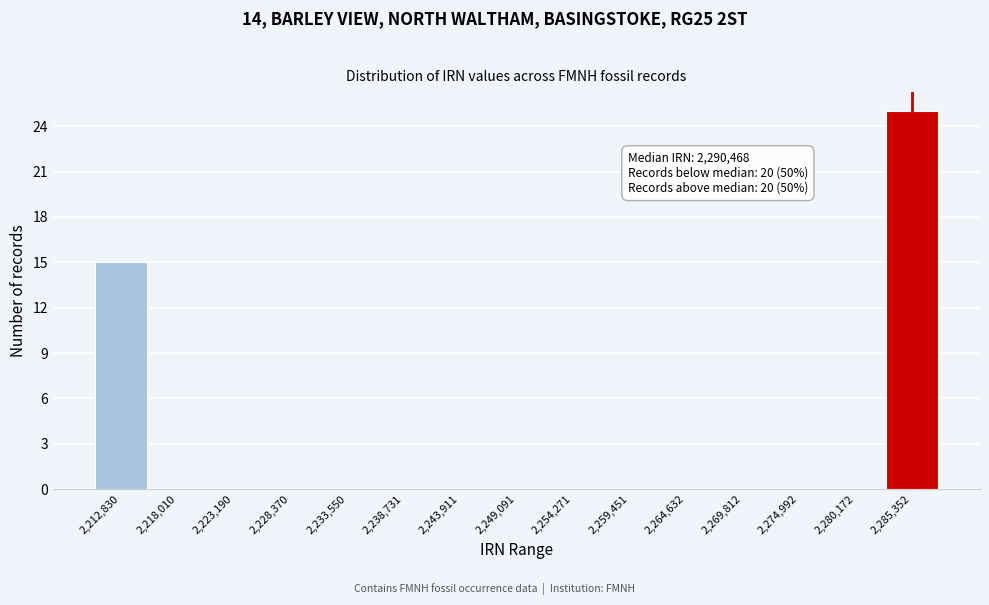

Reading right to left, what are all the values shown in this chart?

2,285,352=25	2,280,172=0	2,274,992=0	2,269,812=0	2,264,632=0	2,259,451=0	2,254,271=0	2,249,091=0	2,243,911=0	2,238,731=0	2,233,550=0	2,228,370=0	2,223,190=0	2,218,010=0	2,212,830=15